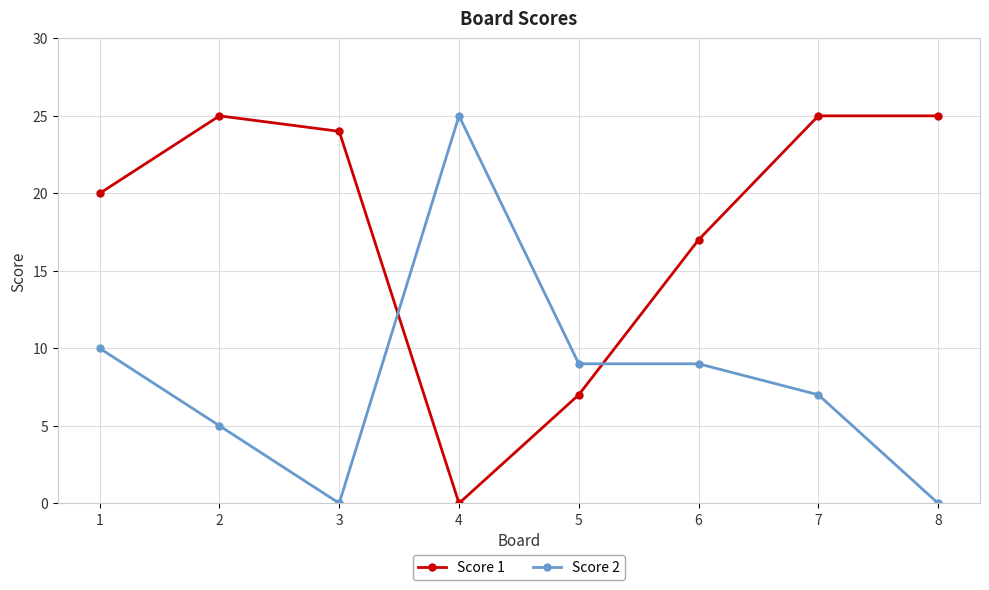

Is the value of Score 2 at 8 greater than the value of Score 1 at 2?

No